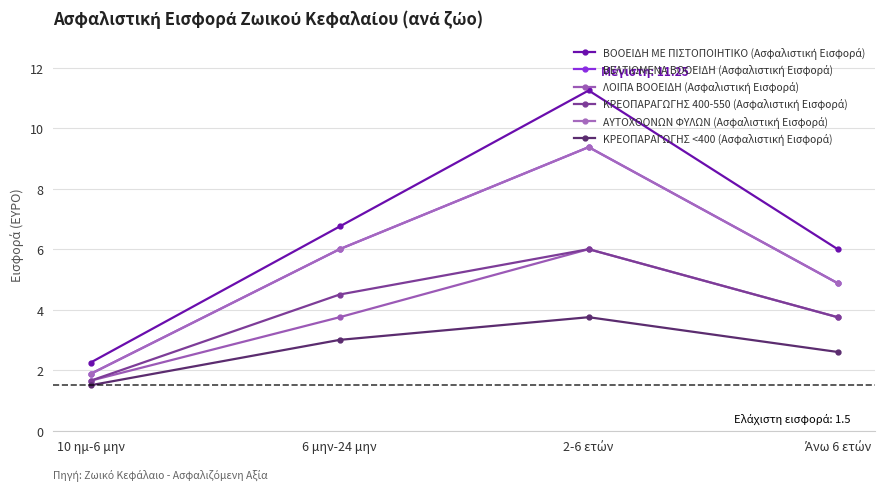

Does the chart have visible grid lines?

Yes